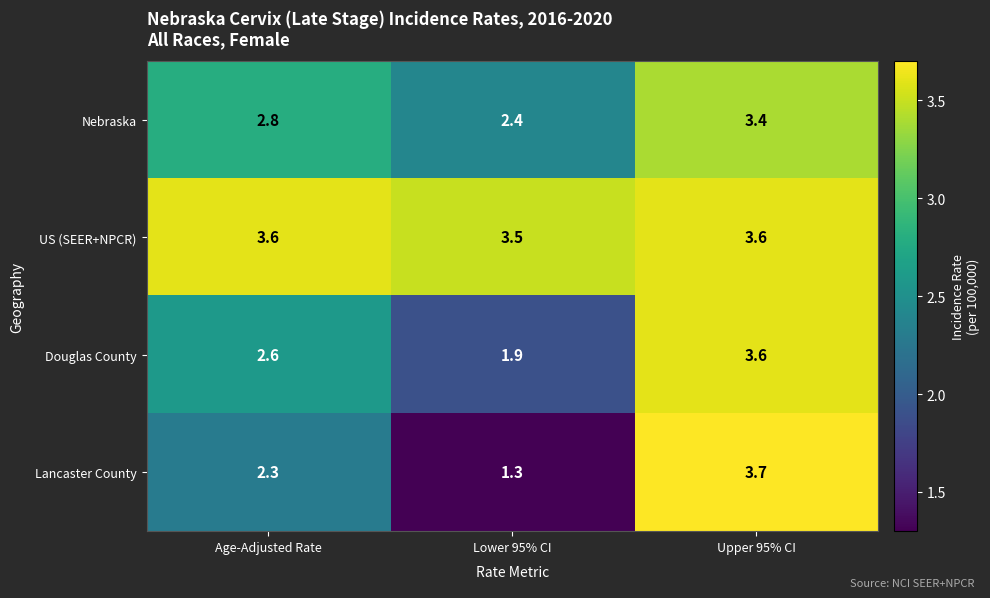

The value of Nebraska at Upper 95% CI is 3.4. True or false?

True